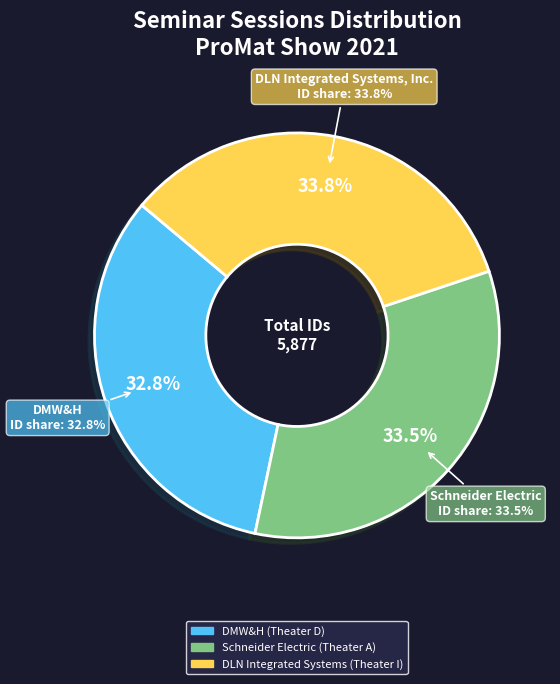

To the nearest percent, what is the difference between the DMW&H (Theater D) and DLN Integrated Systems (Theater I) slice percentages?

1%